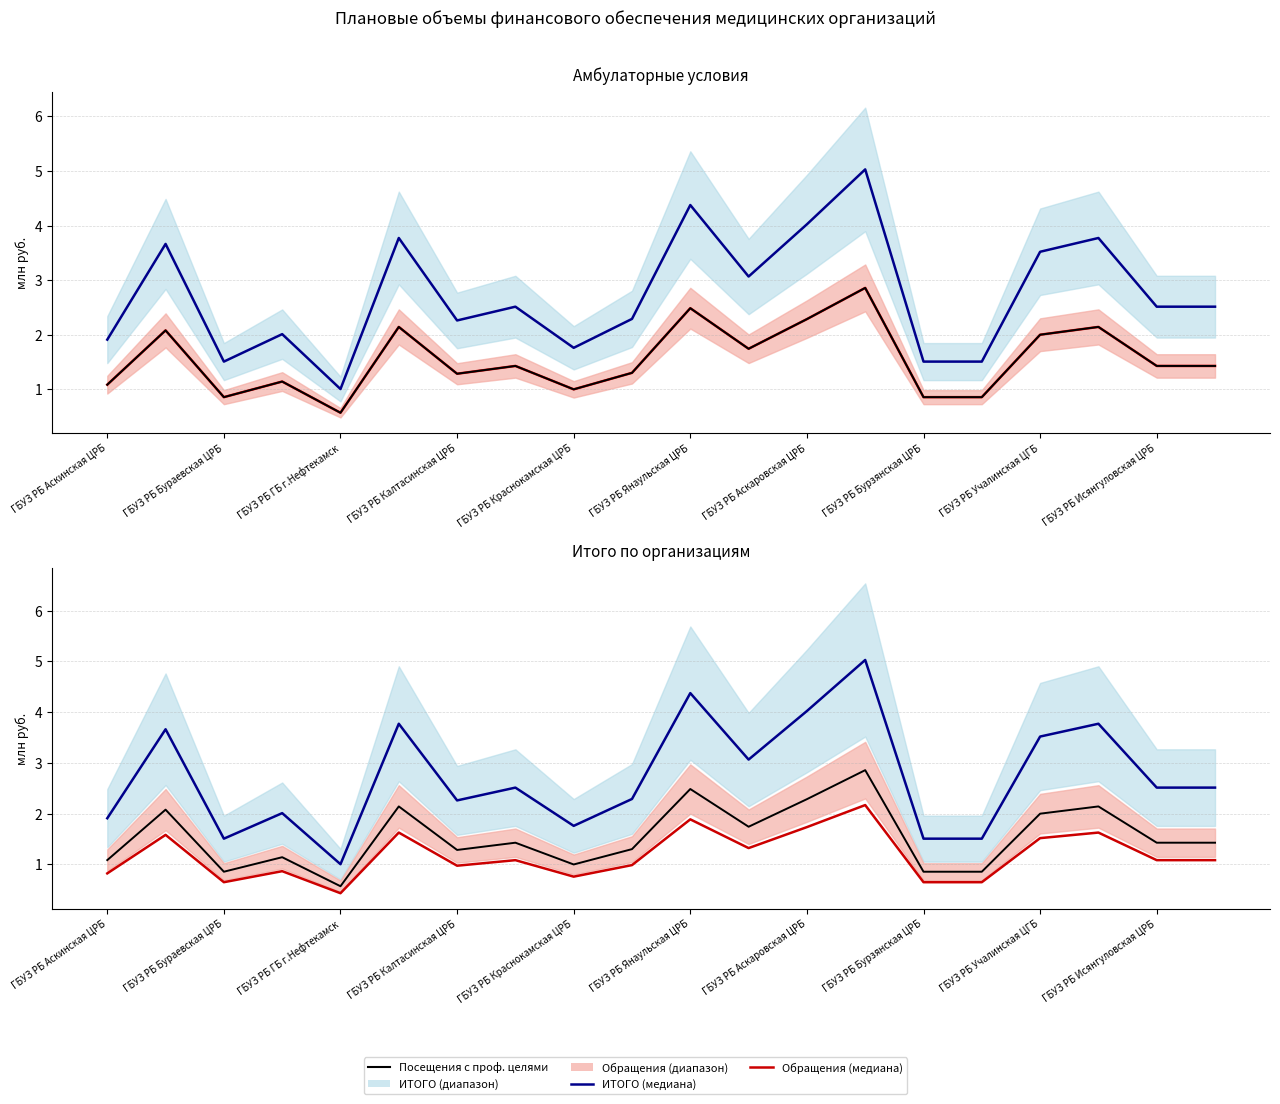

What position from the left is ГБУЗ РБ Бурзянская ЦРБ?

8